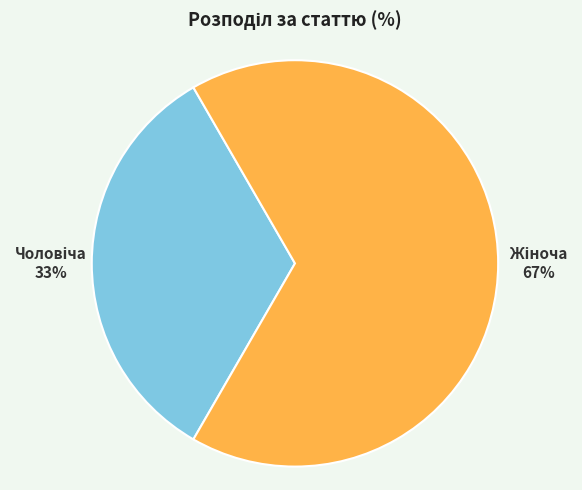

Count the number of slices in the pie.

2